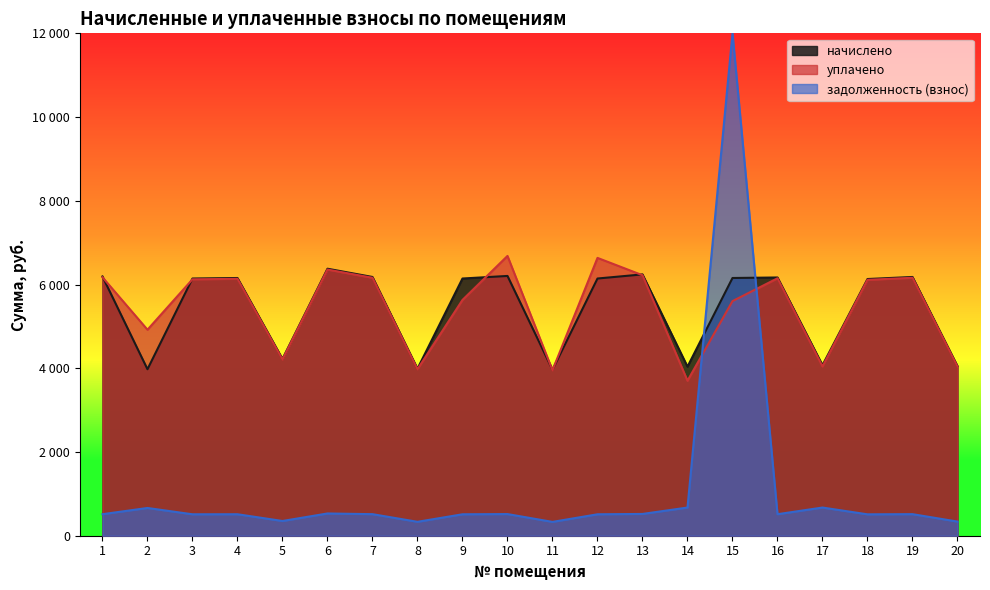

Reading left to right, what are all the values shown in this chart?

начислено: 1=6193.0	2=3976.8	3=6143.6	4=6156.0	5=4223.0	6=6377.6	7=6180.6	8=3989.0	9=6143.6	10=6205.2	11=3964.4	12=6143.6	13=6242.2	14=4038.4	15=6156.0	16=6168.4	17=4073.2	18=6131.4	19=6180.6	20=4050.6
уплачено: 1=6173.3	2=4920.6	3=6124.2	4=6136.5	5=4209.7	6=6357.4	7=6161.0	8=3976.4	9=5631.7	10=6683.0	11=3951.9	12=6636.1	13=6222.4	14=3701.8	15=5604.0	16=6148.8	17=4043.0	18=6112.0	19=6161.0	20=4037.8
задолженность (взнос): 1=514.4	2=662.8	3=512.0	4=513.0	5=351.9	6=531.5	7=515.0	8=332.4	9=512.0	10=517.1	11=330.4	12=512.0	13=520.2	14=673.1	15=12000.0	16=514.0	17=673.1	18=510.9	19=515.0	20=337.6